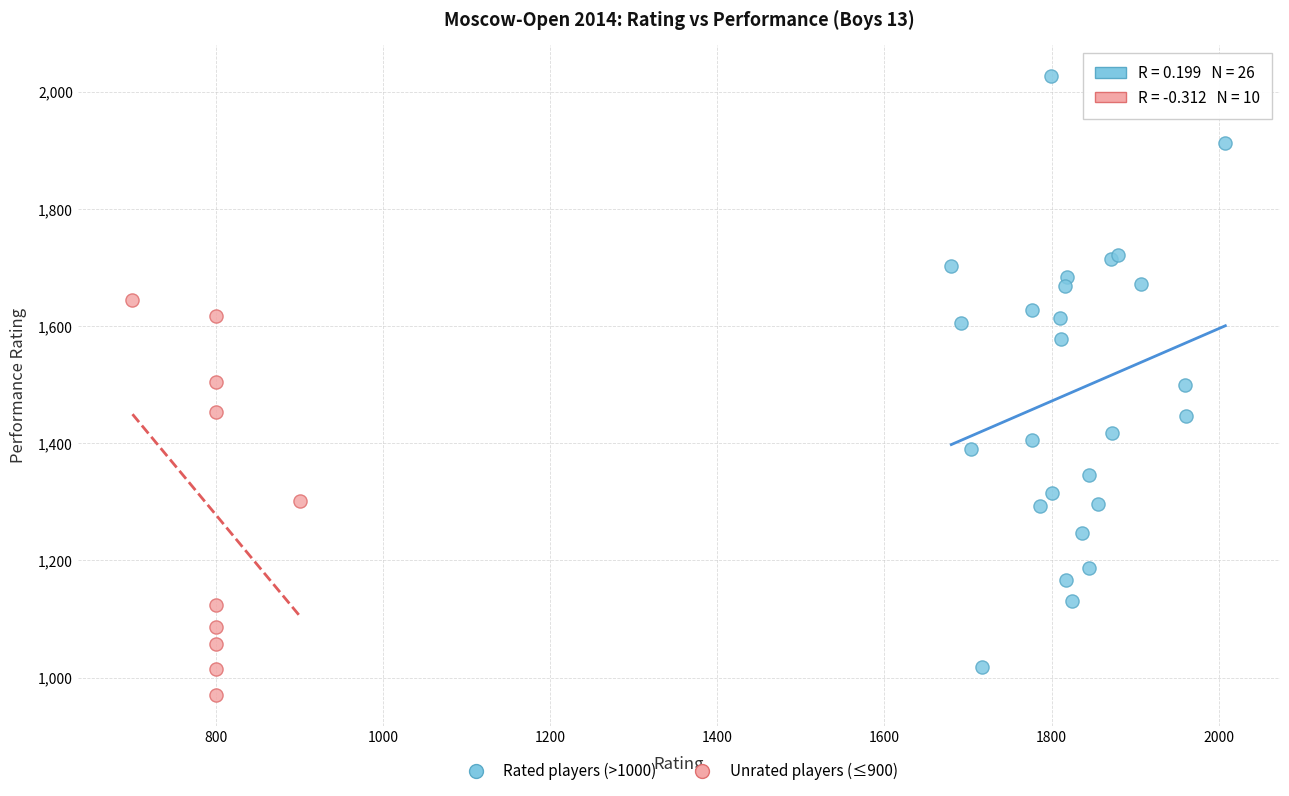

Which series has the largest Y range (max minus min)?

Rated players (>1000)